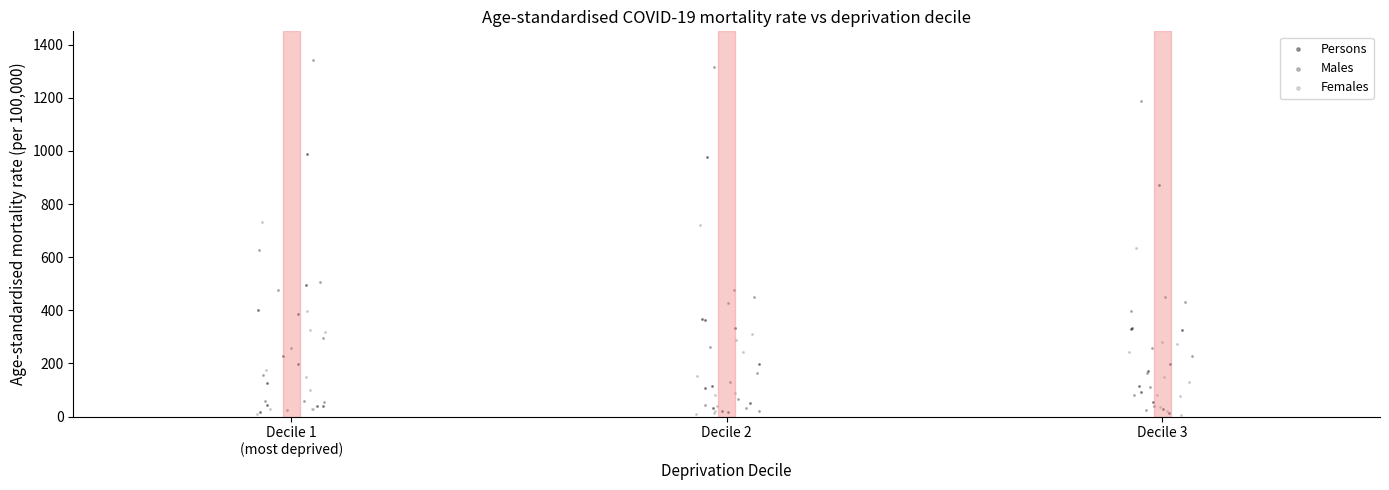

Which series has the widest spread of Y values?

Males